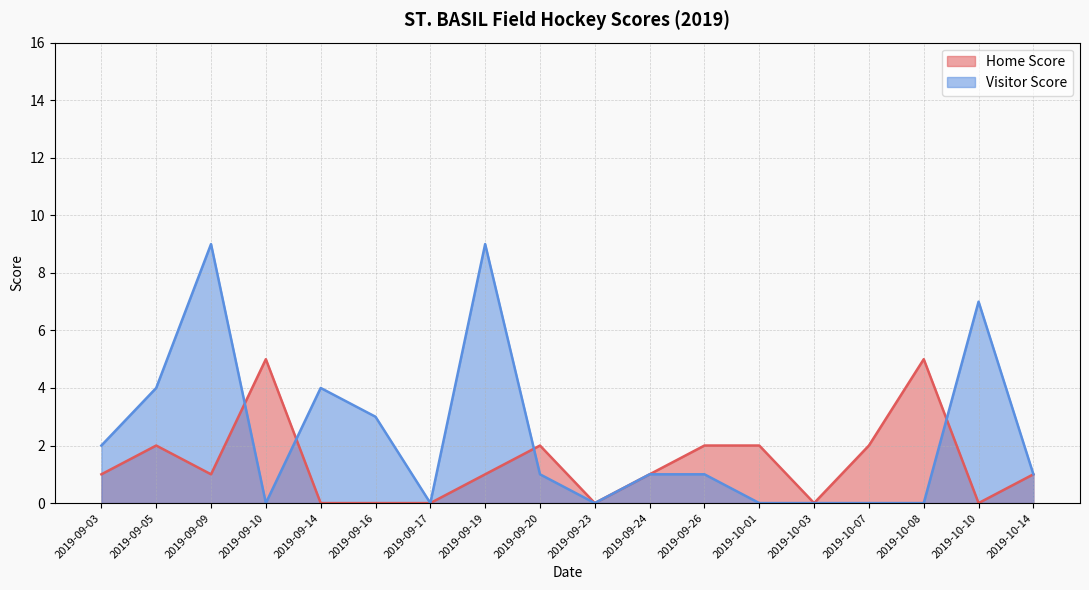

Is it true that Home Score equals -2 at 2019-09-14?

False